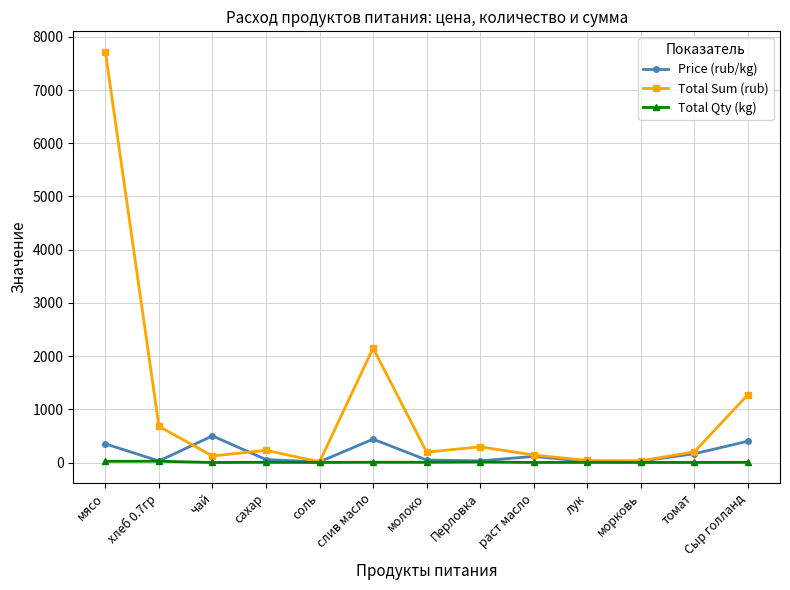

Is it true that Total Sum (rub) equals 679.0 at хлеб 0.7гр?

True